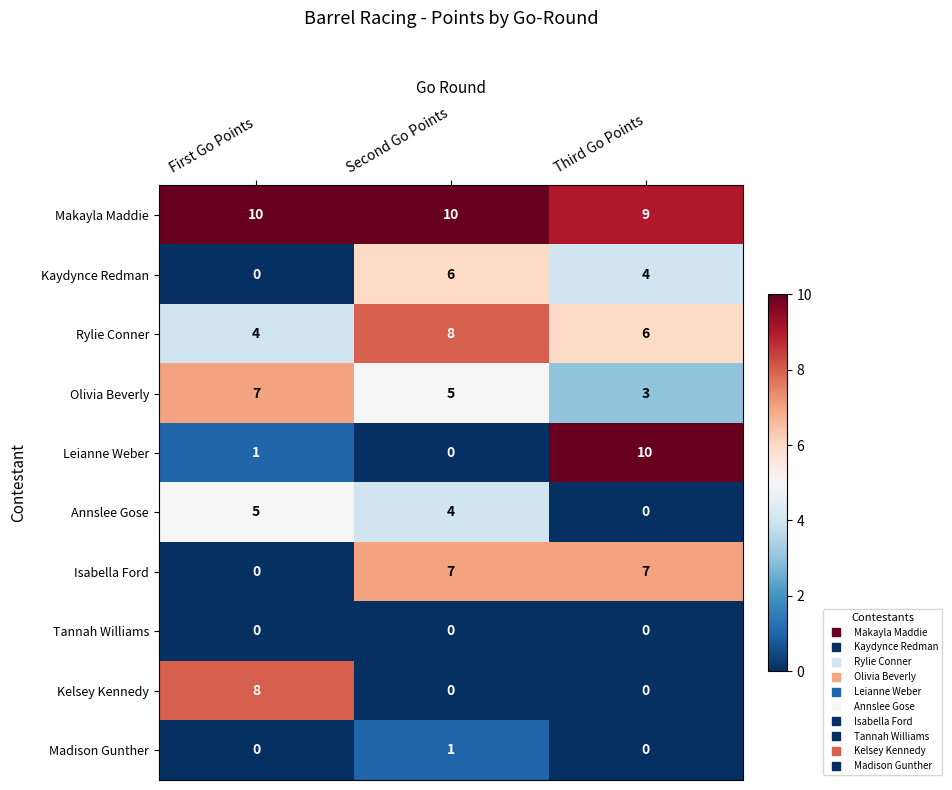

How many data points in Annslee Gose are less than 4?

1